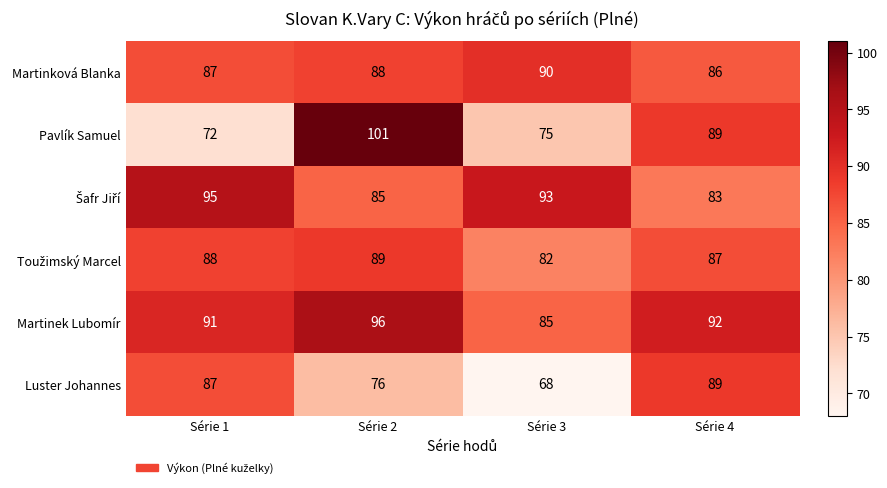

Where is Martinková Blanka nearest to the value 88?

Série 2